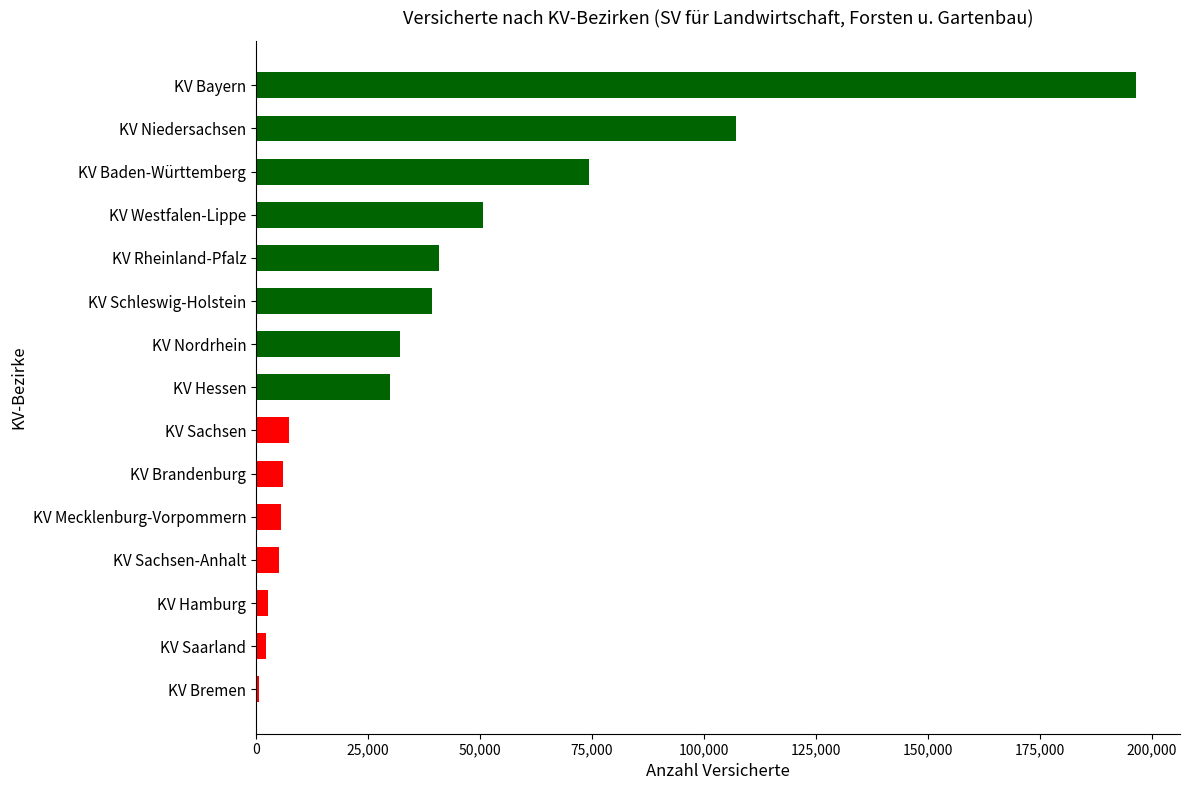

True or false: the data shows 39246 at KV Schleswig-Holstein.

True